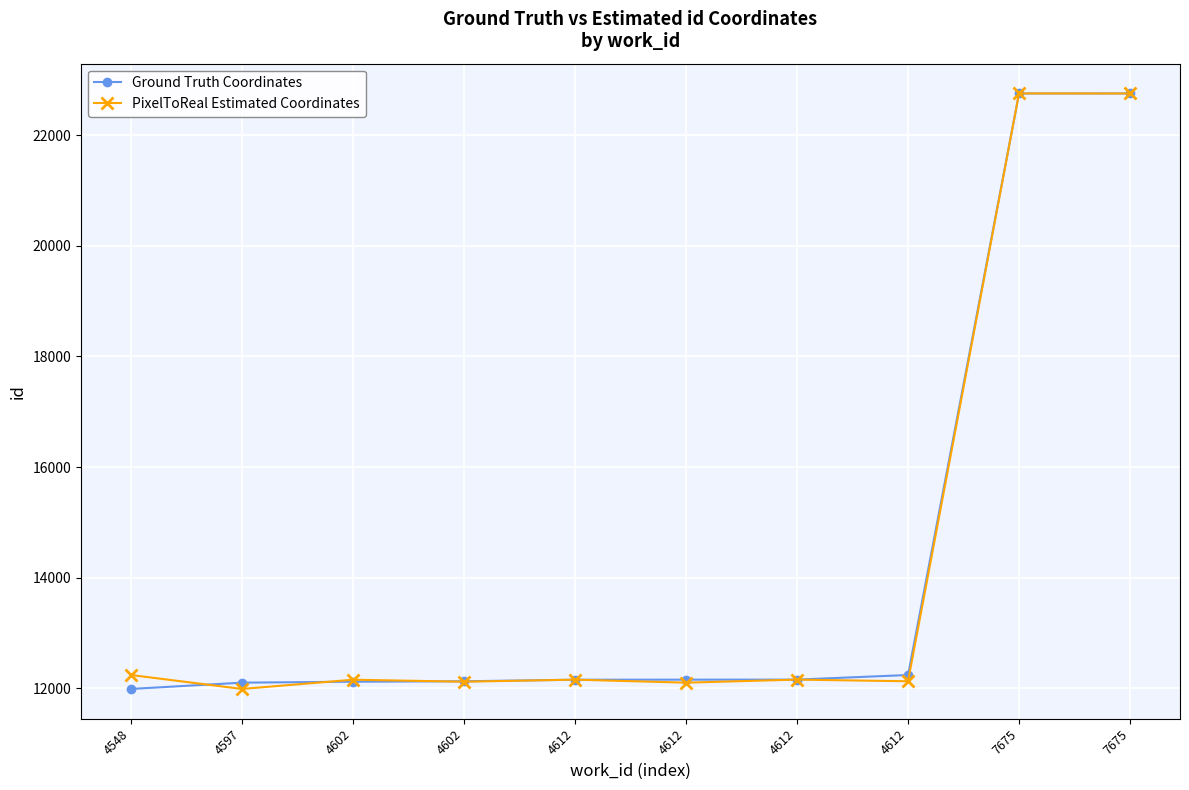

The value of PixelToReal Estimated Coordinates at 4602 is 12119. True or false?

True